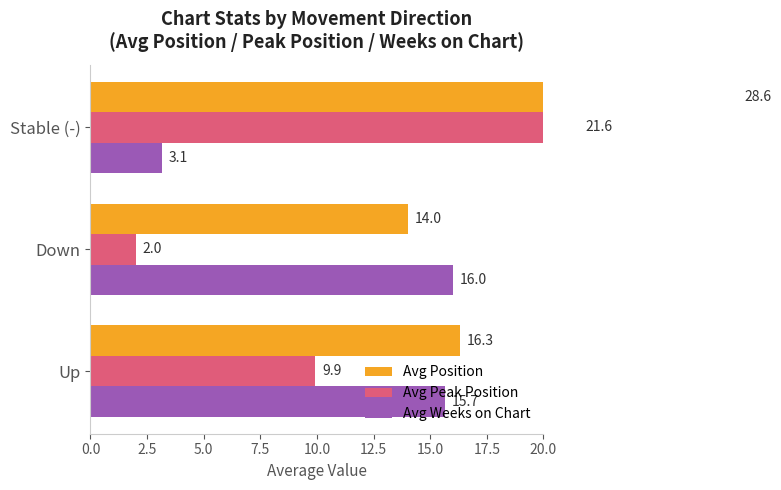

What is the difference between the second highest and minimum values in the Avg Position series?

2.3